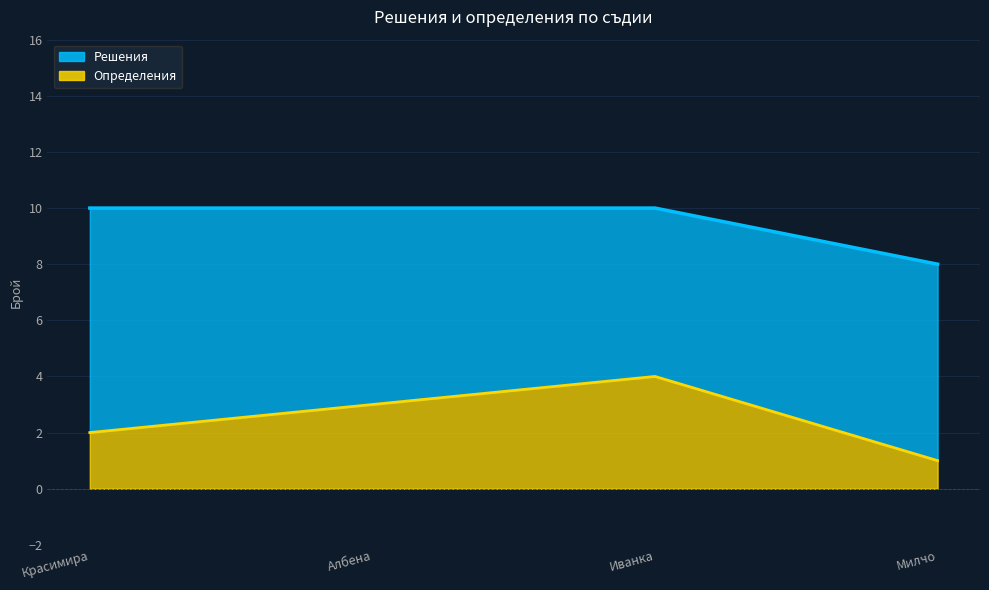

Does the chart have visible grid lines?

Yes